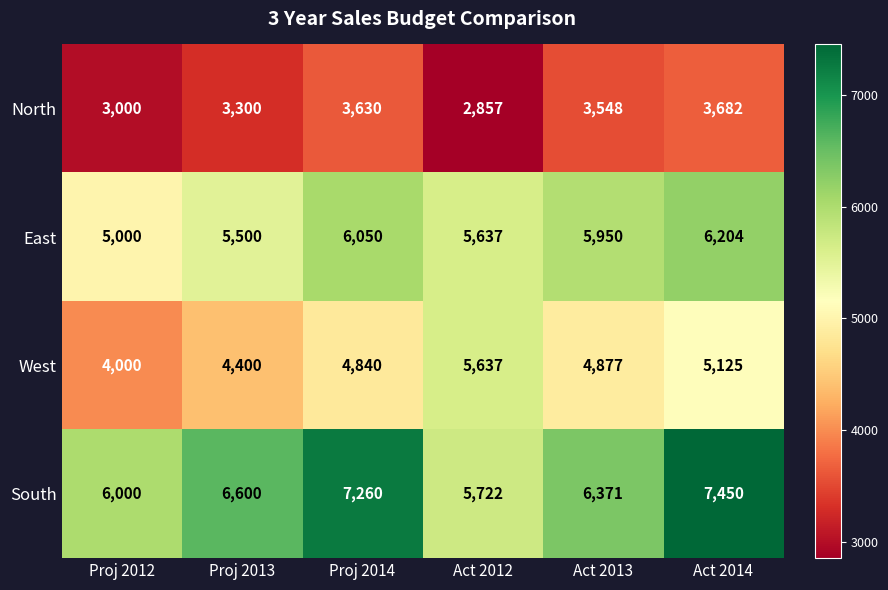

What value does the East series have at Act 2013, to the nearest 50?

5950